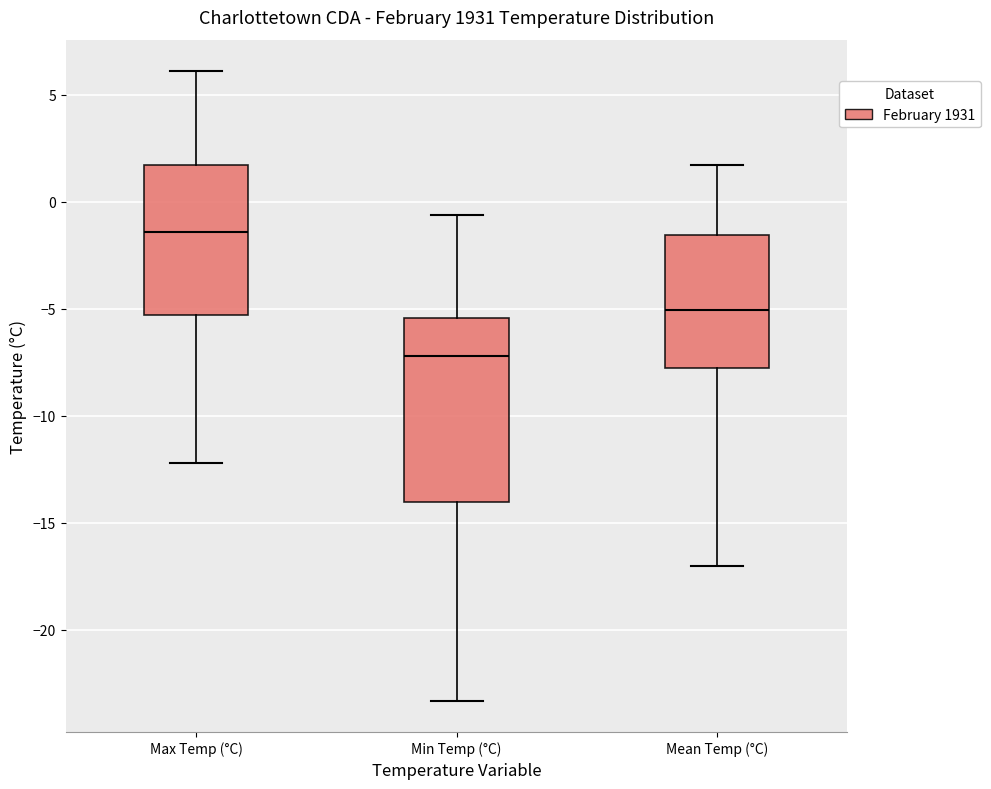

Reading left to right, read every box against the y-axis: the position of its median line, the range the box covers, and the ends of its whiskers. The values are not printed on the chart, so give them approximately, as read against the axis.

Max Temp (°C): median -1.5, box -5.5 to 1.5, whiskers -12.0 to 6.0
Min Temp (°C): median -7.0, box -14.0 to -5.5, whiskers -23.5 to -0.5
Mean Temp (°C): median -5.0, box -8.0 to -1.5, whiskers -17.0 to 1.5